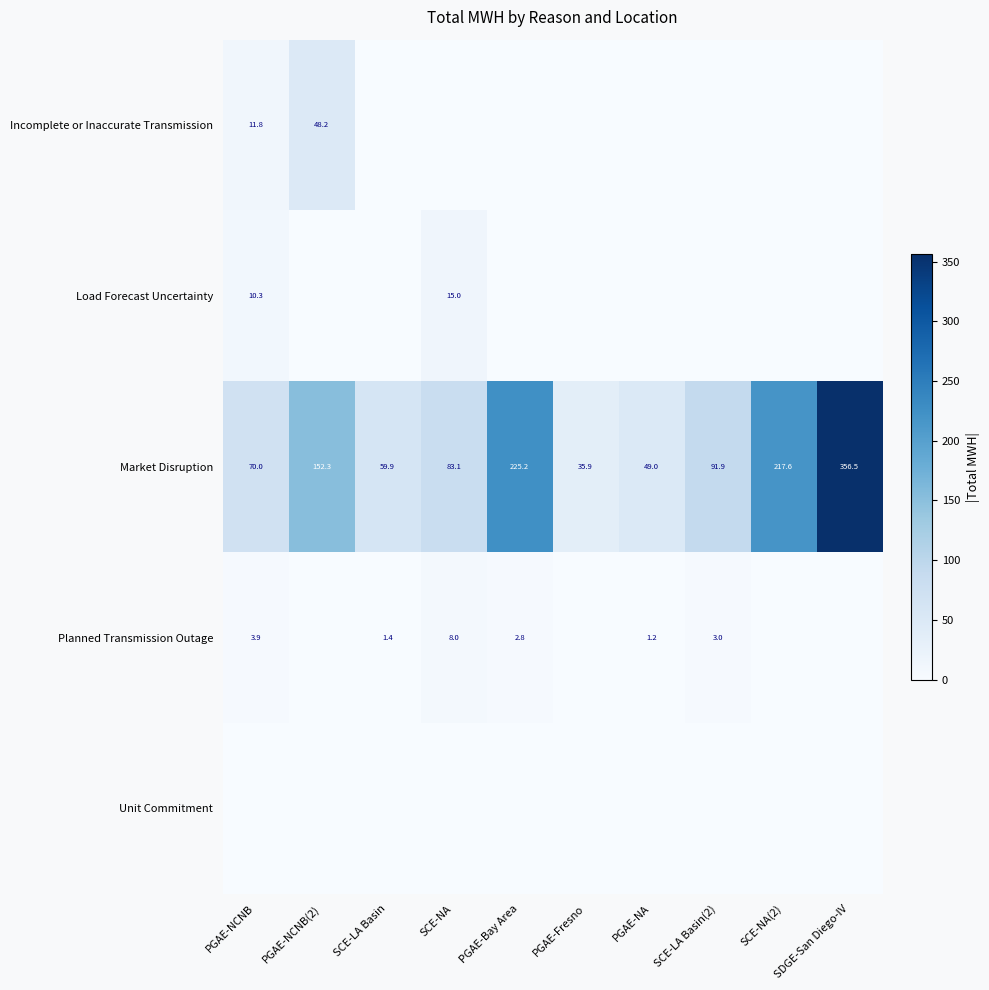

How many series are shown in this chart?

5